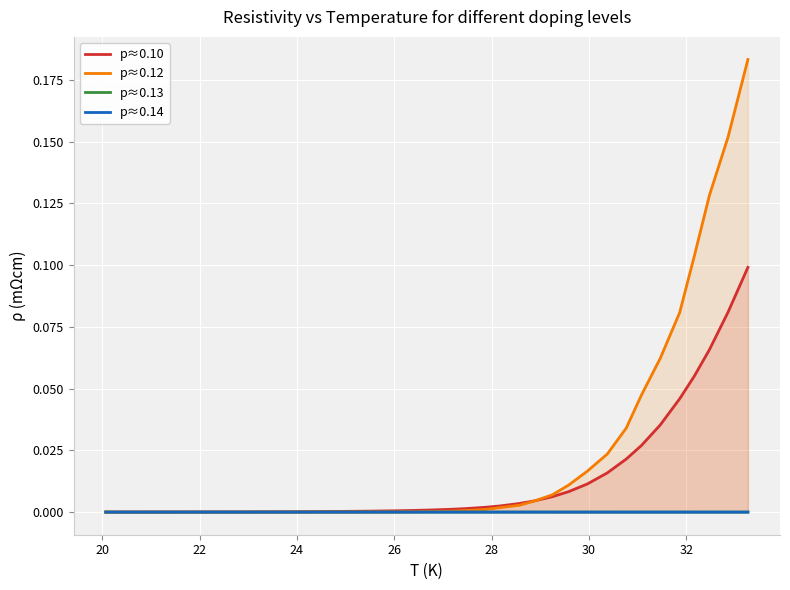

Which series has the widest spread of values?

p≈0.12